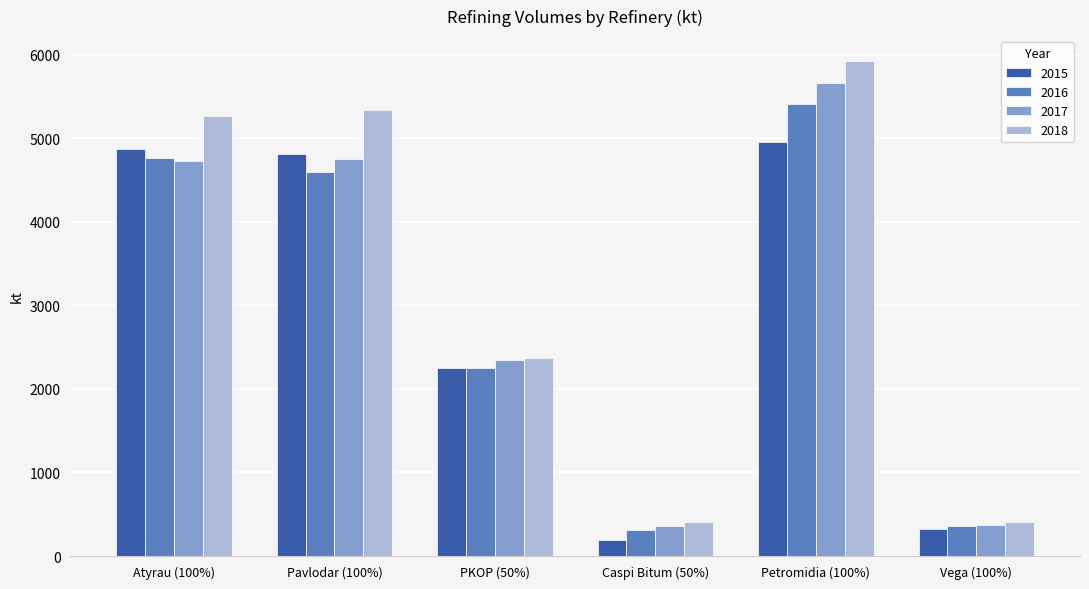

Read the 2016 value at Petromidia (100%).

5407.9